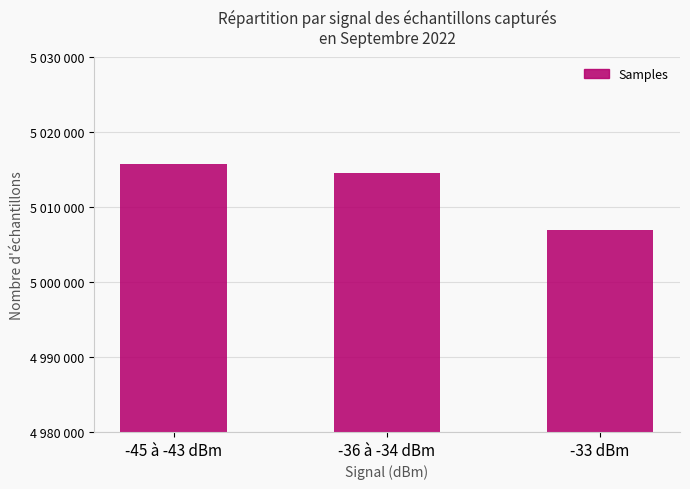

How many data points are less than 5014488?

1